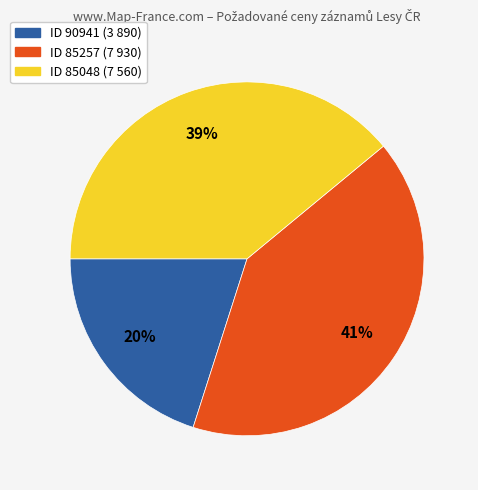

Count the number of slices in the pie.

3